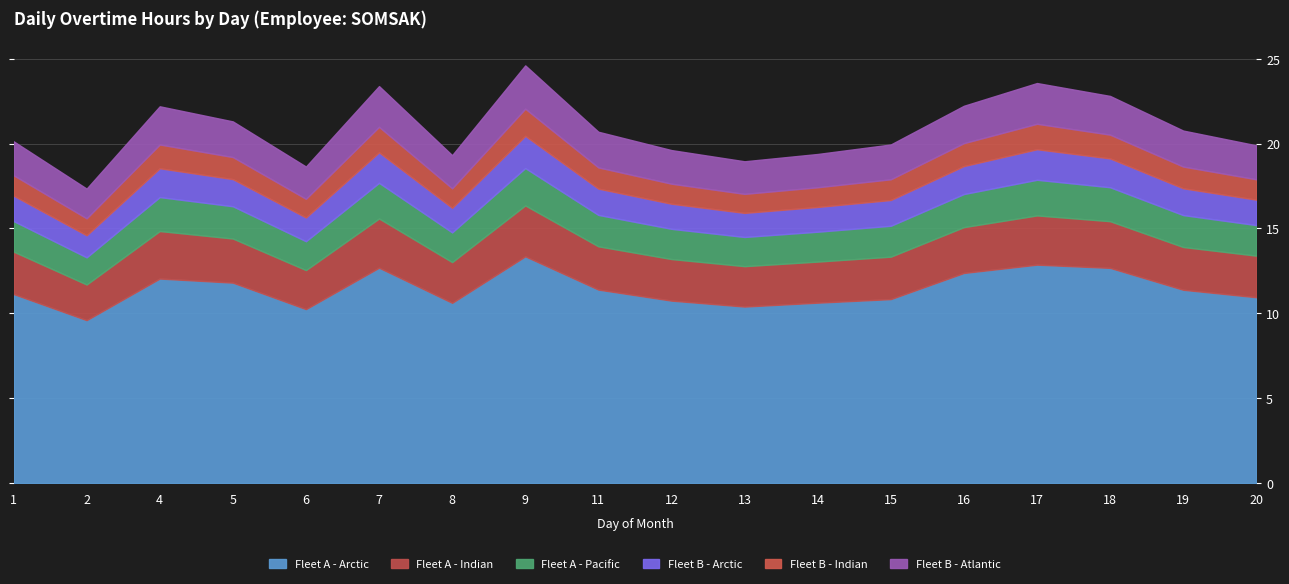

What is the difference between the second highest and second lowest values in the Fleet A - Arctic series?

2.6